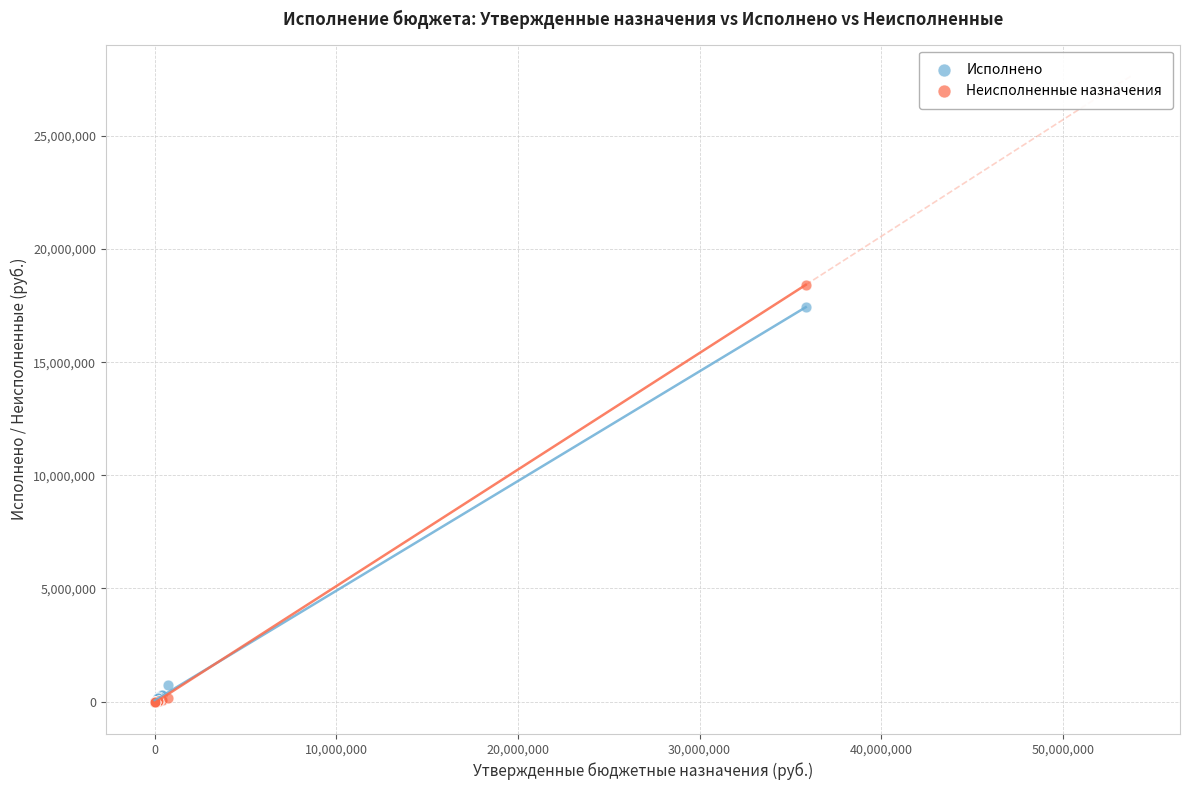

Which series reaches the maximum Y coordinate?

Неисполненные назначения